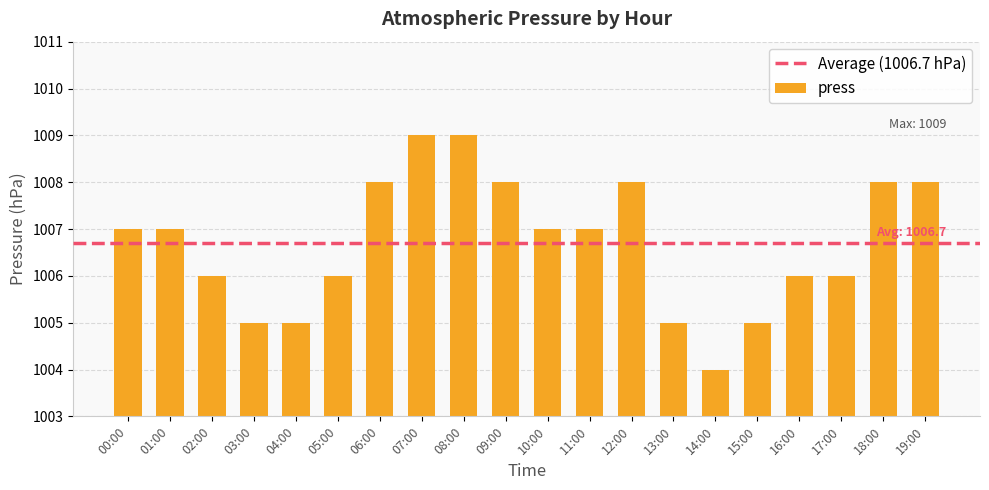

Reading left to right, transcribe all the data shown in this chart.

00:00=1007	01:00=1007	02:00=1006	03:00=1005	04:00=1005	05:00=1006	06:00=1008	07:00=1009	08:00=1009	09:00=1008	10:00=1007	11:00=1007	12:00=1008	13:00=1005	14:00=1004	15:00=1005	16:00=1006	17:00=1006	18:00=1008	19:00=1008